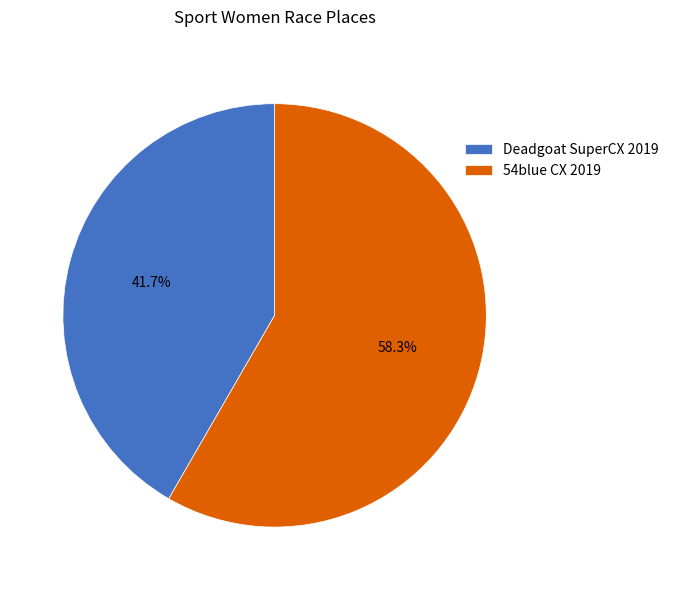

How many segments does this pie chart have?

2